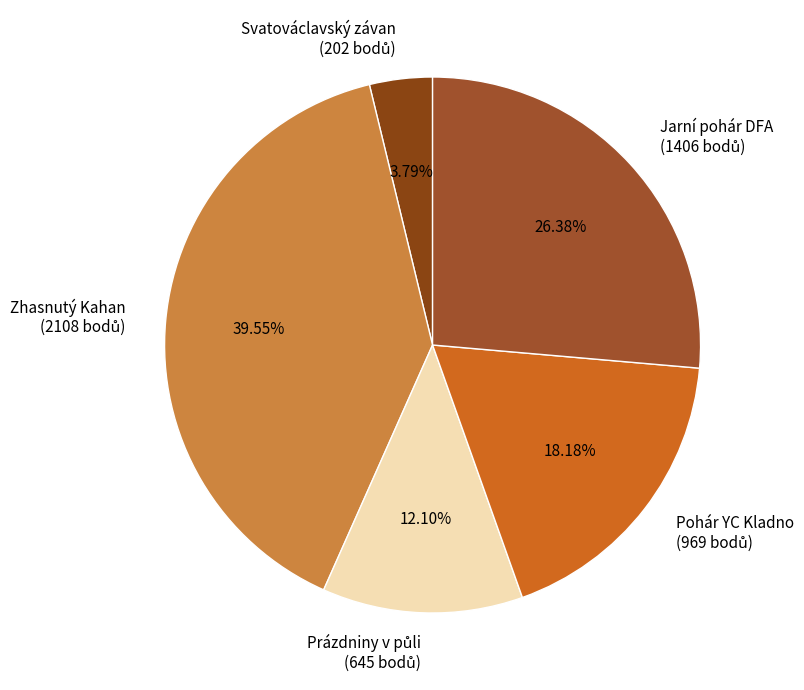

Is there a majority slice in this chart?

No